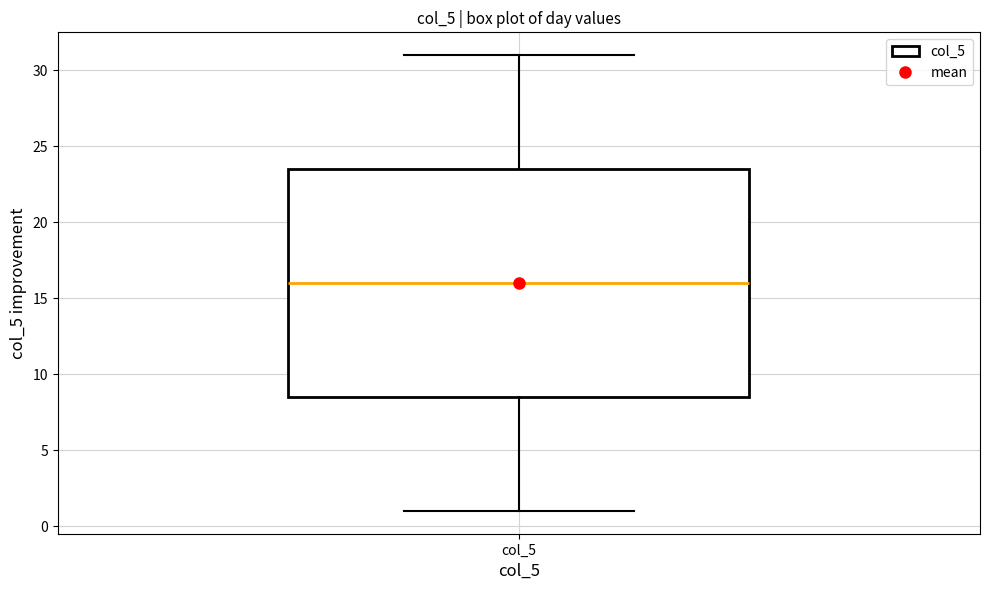

Transcribe this box plot: give where the median line is, the range the box spans, and where the two whiskers end, as read against the y-axis. The values are not printed on the chart, so give them approximately, as read against the axis.

median 16.0, box 8.5 to 23.5, whiskers 1.0 to 31.0